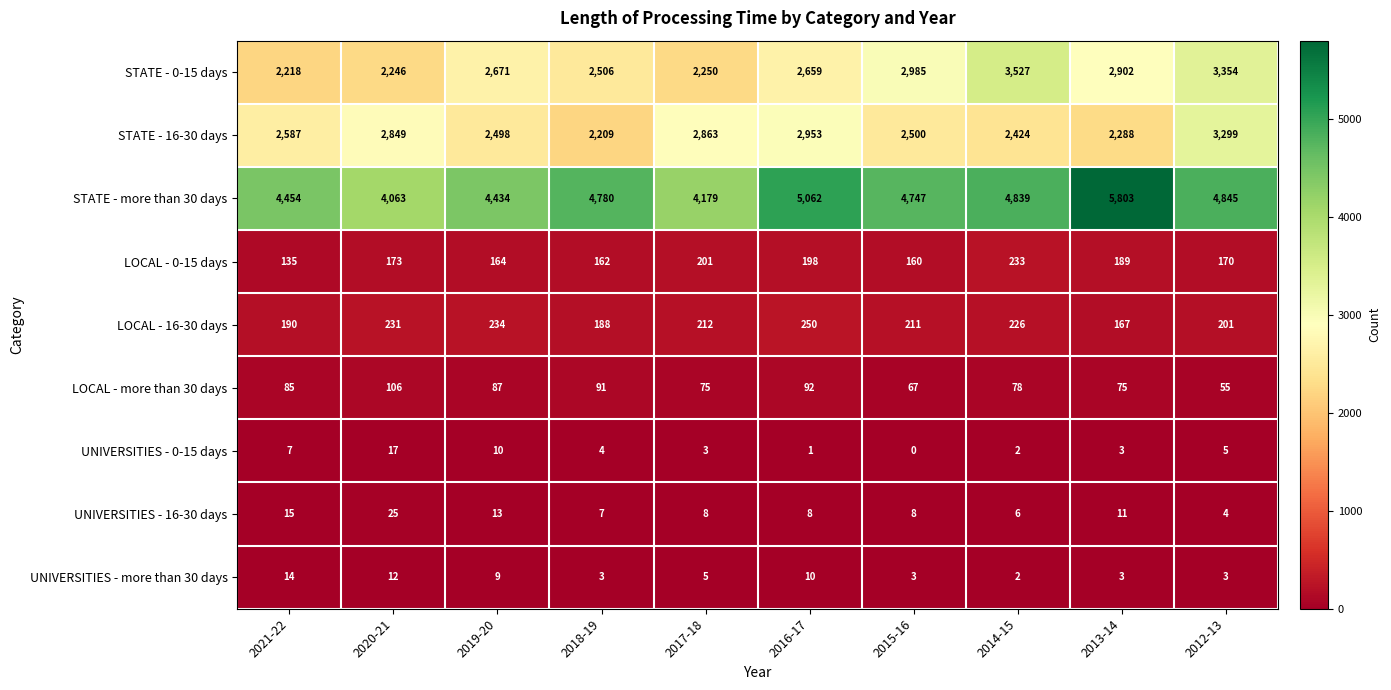

What is the difference between the STATE - more than 30 days values at 2015-16 and 2013-14?

1056